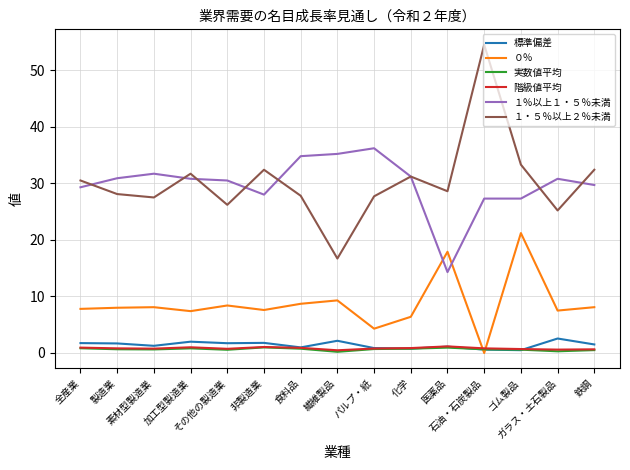

What is the maximum value for １・５％以上２％未満?

54.5